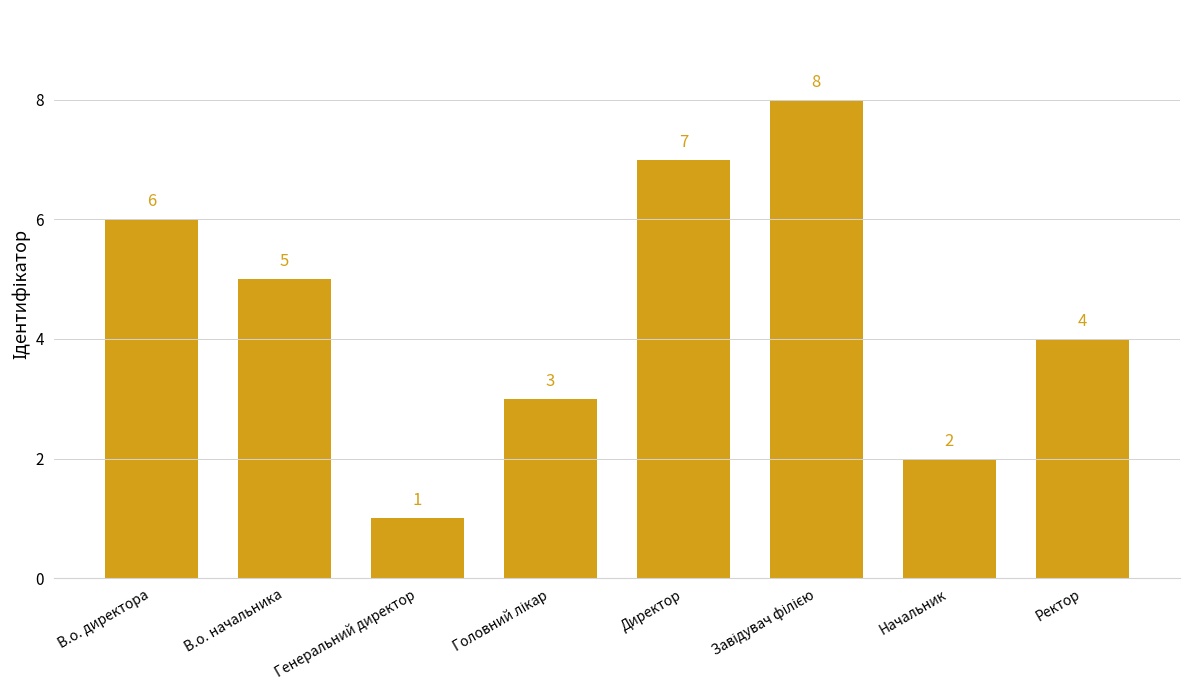

What is the change in value from В.о. директора to Генеральний директор?

-5